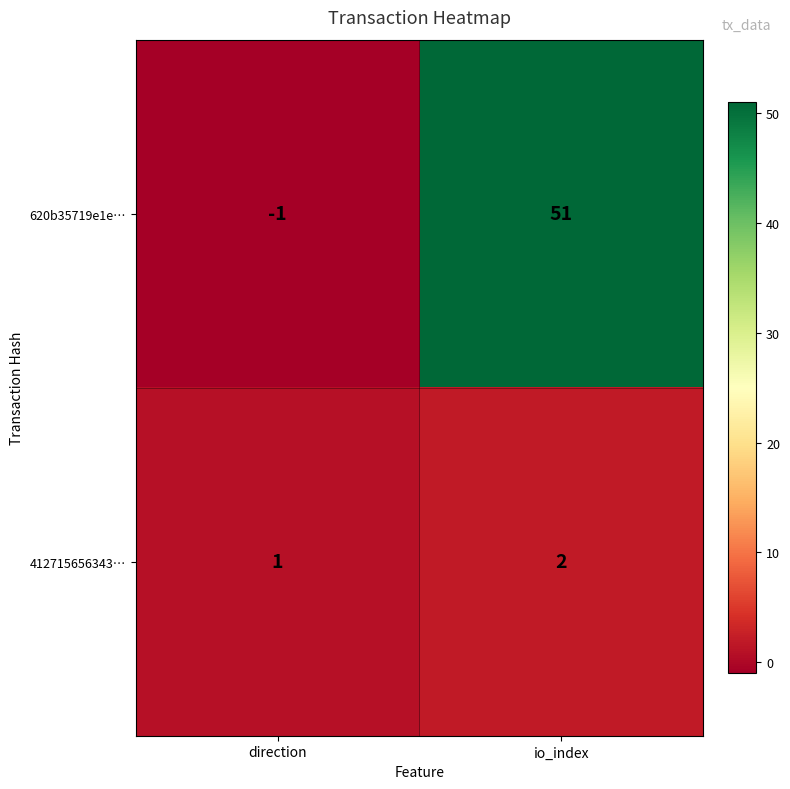

True or false: 412715656343… has a value of 1 at io_index.

False